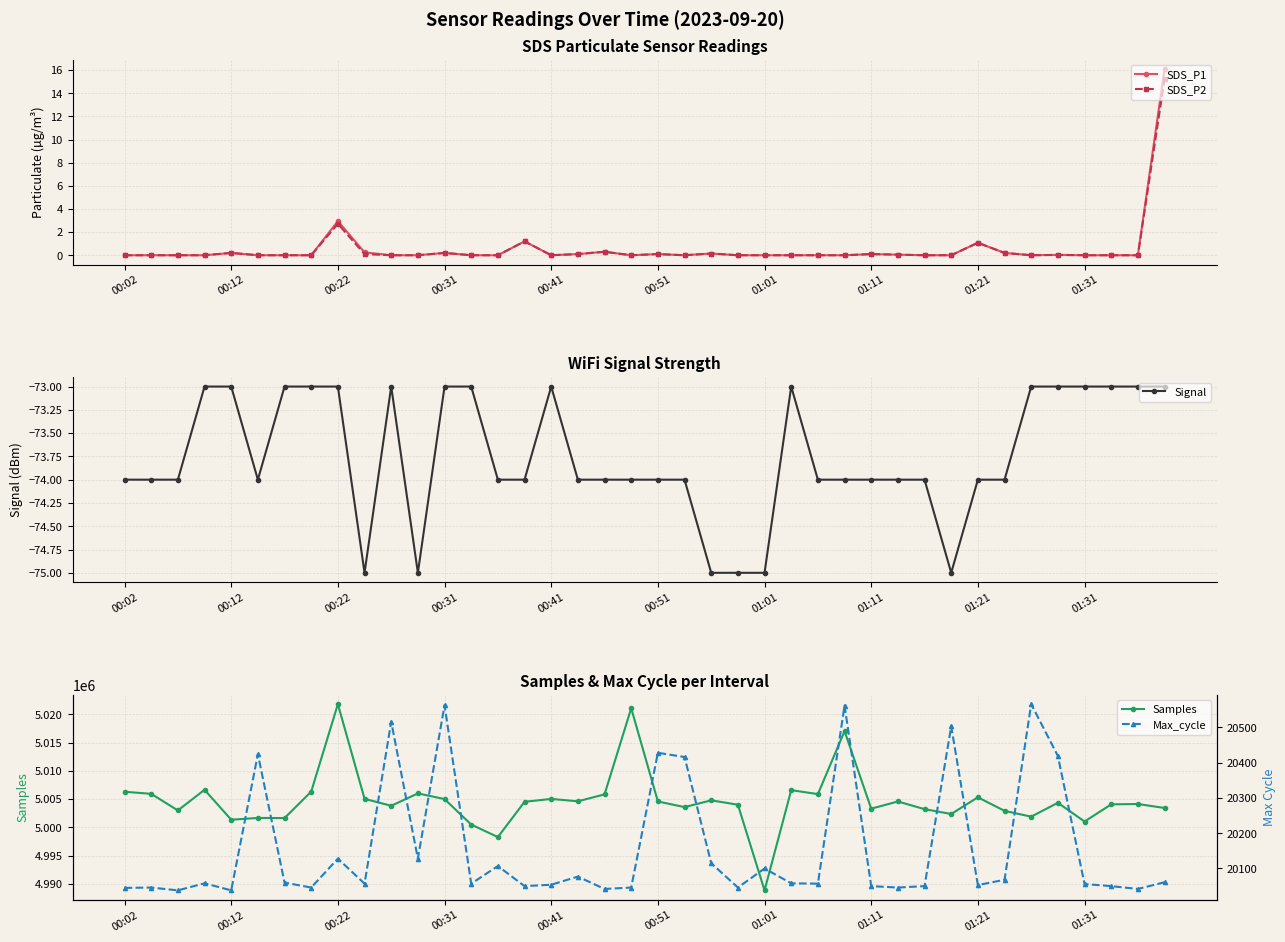

The value of SDS_P1 at 14 is 0.0. True or false?

True